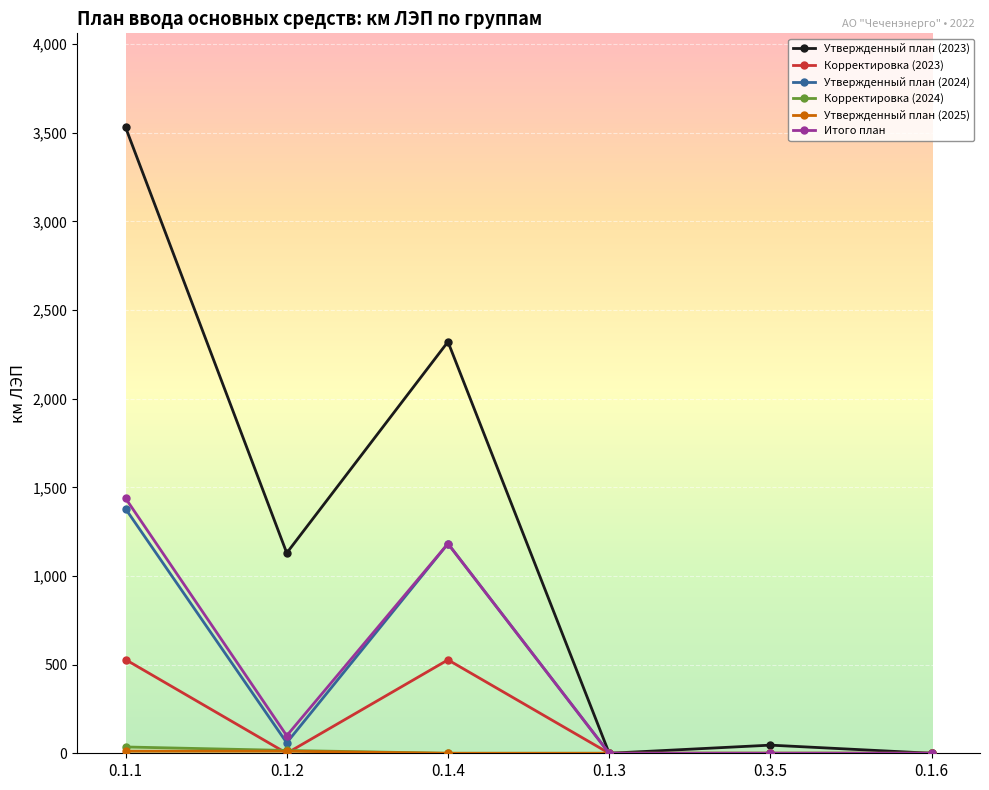

Which series has the largest range (max minus min)?

Утвержденный план (2023)